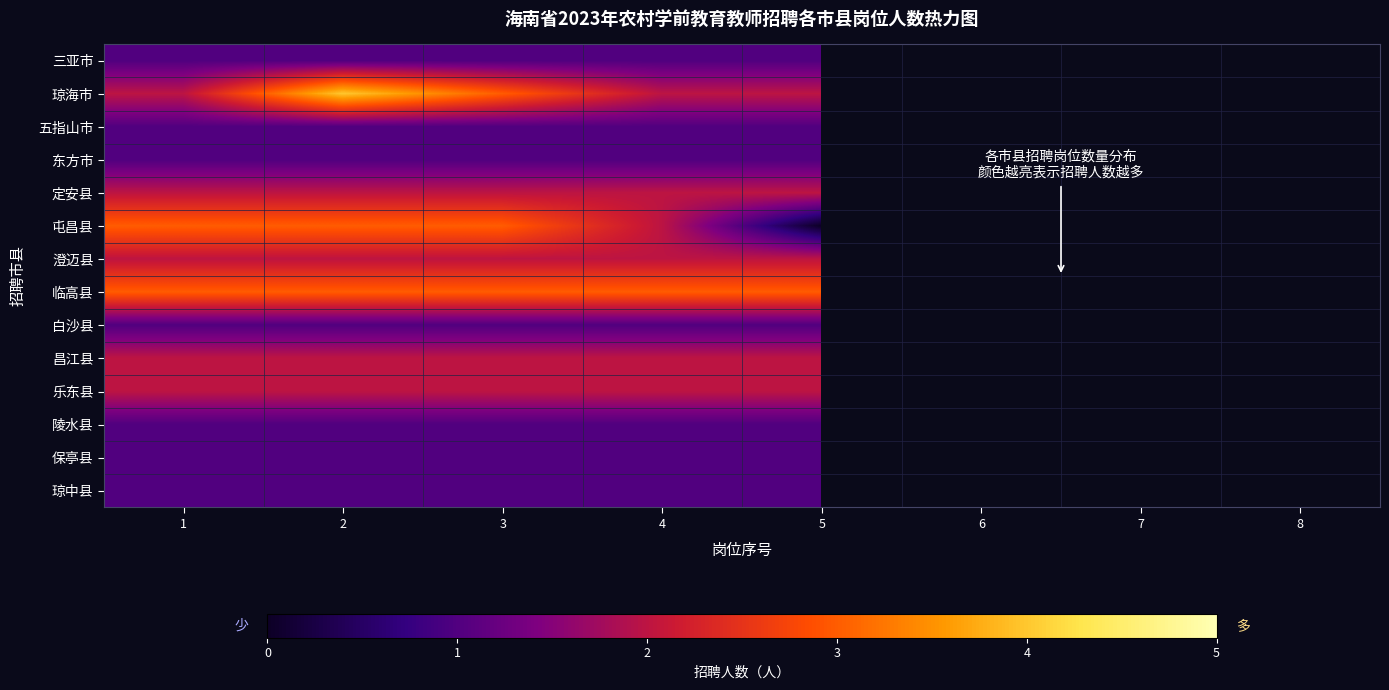

How many values in 白沙县 are above zero?

5